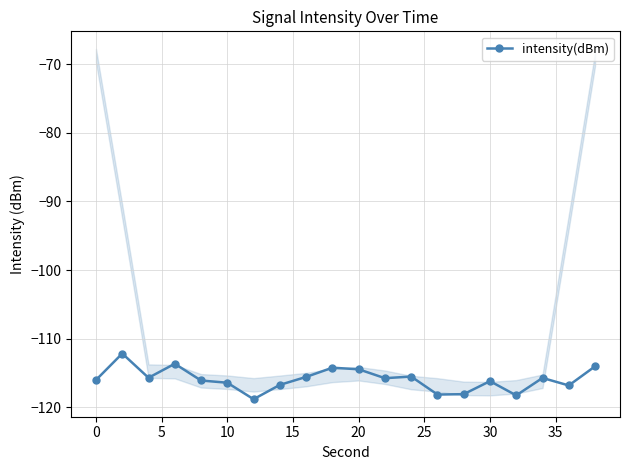

What is the difference between the maximum and minimum values?

6.7